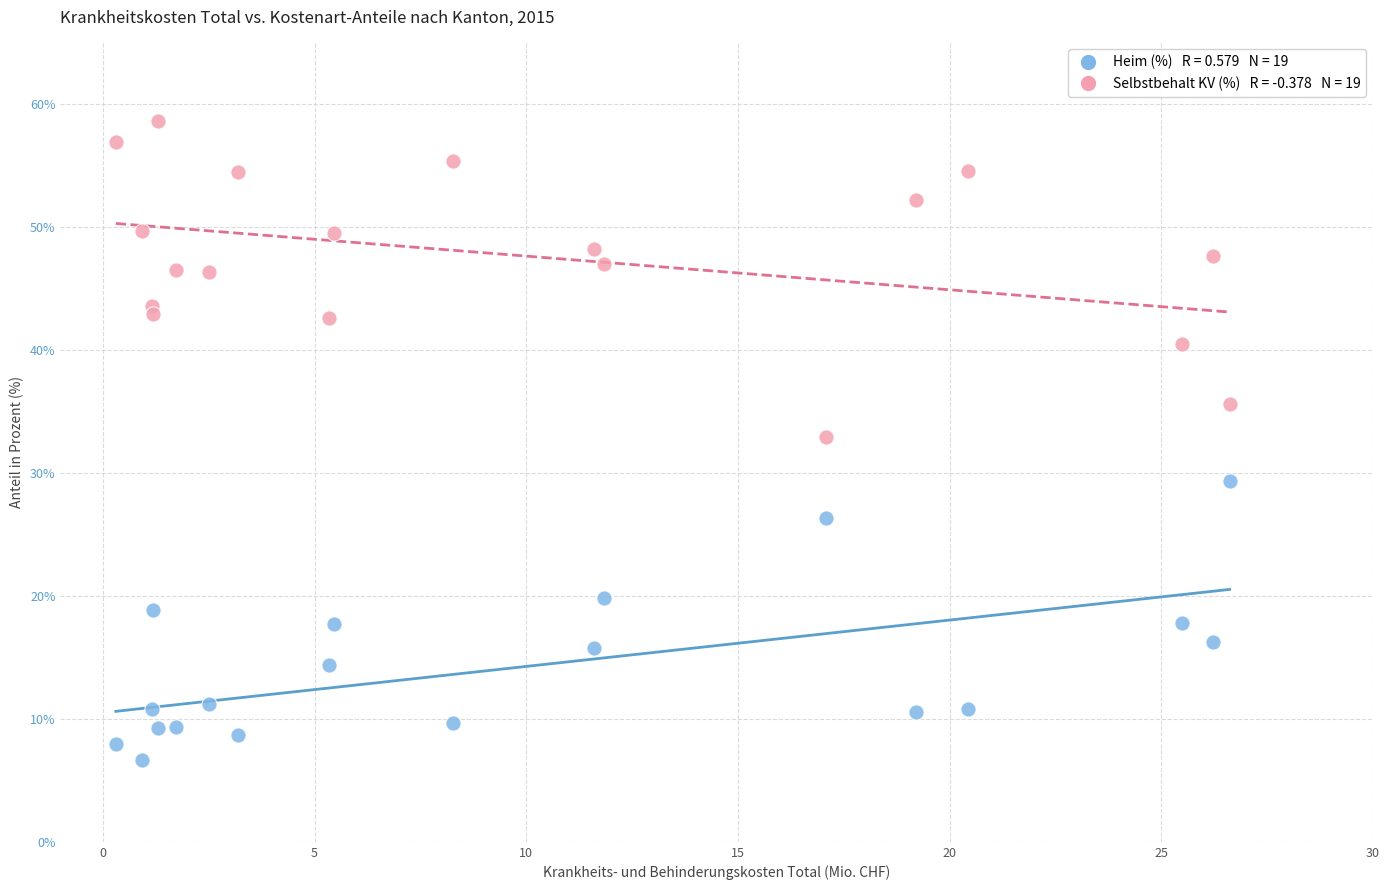

Across all series, what Y value is closest to 32?

32.9